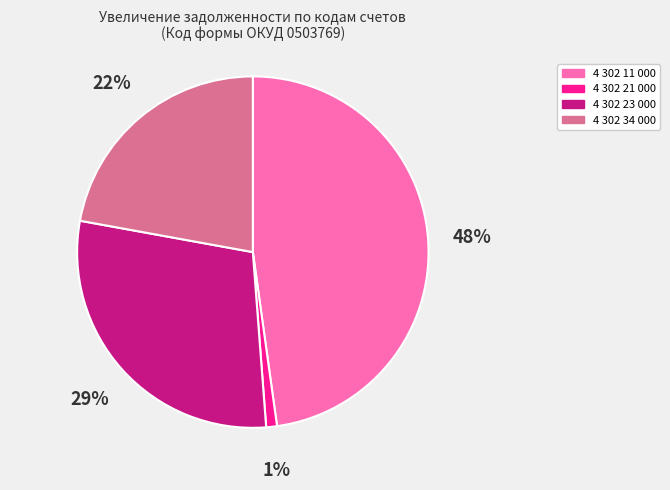

Which category has the smallest portion of the pie?

4 302 21 000